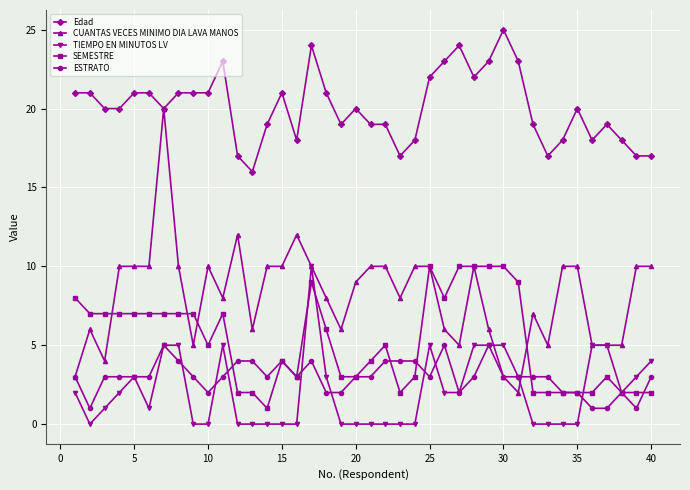

True or false: SEMESTRE and Edad intersect in this chart.

False